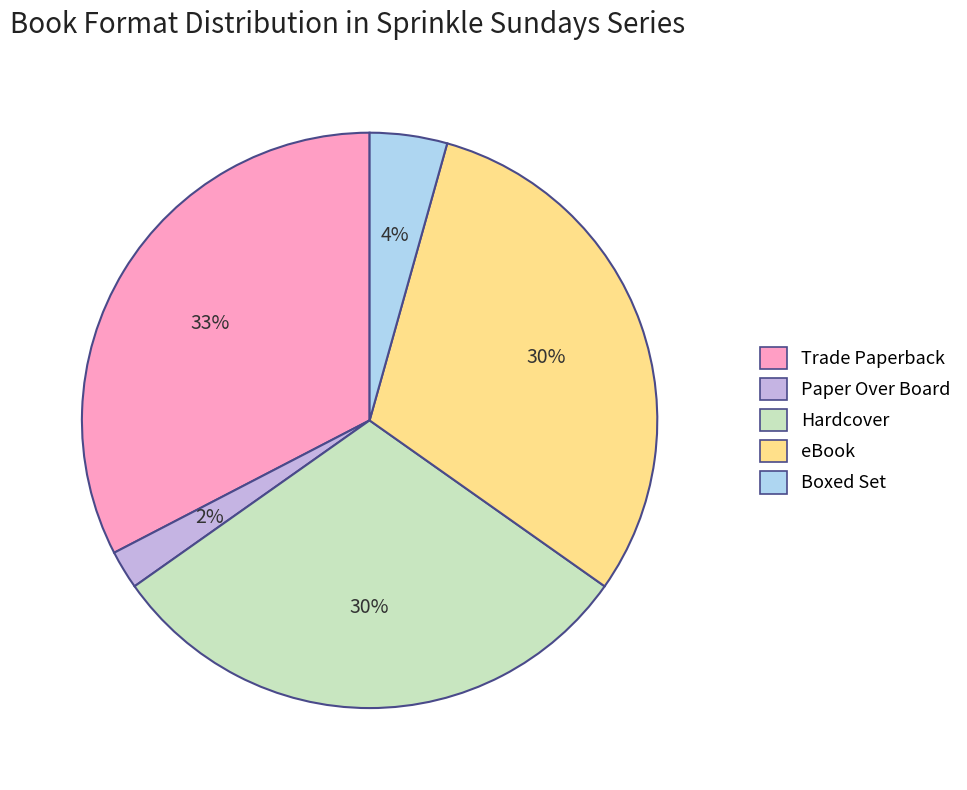

Does Trade Paperback account for over 50% of the chart?

No